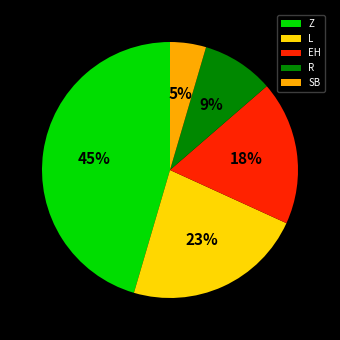

Which category has the smallest portion of the pie?

SB